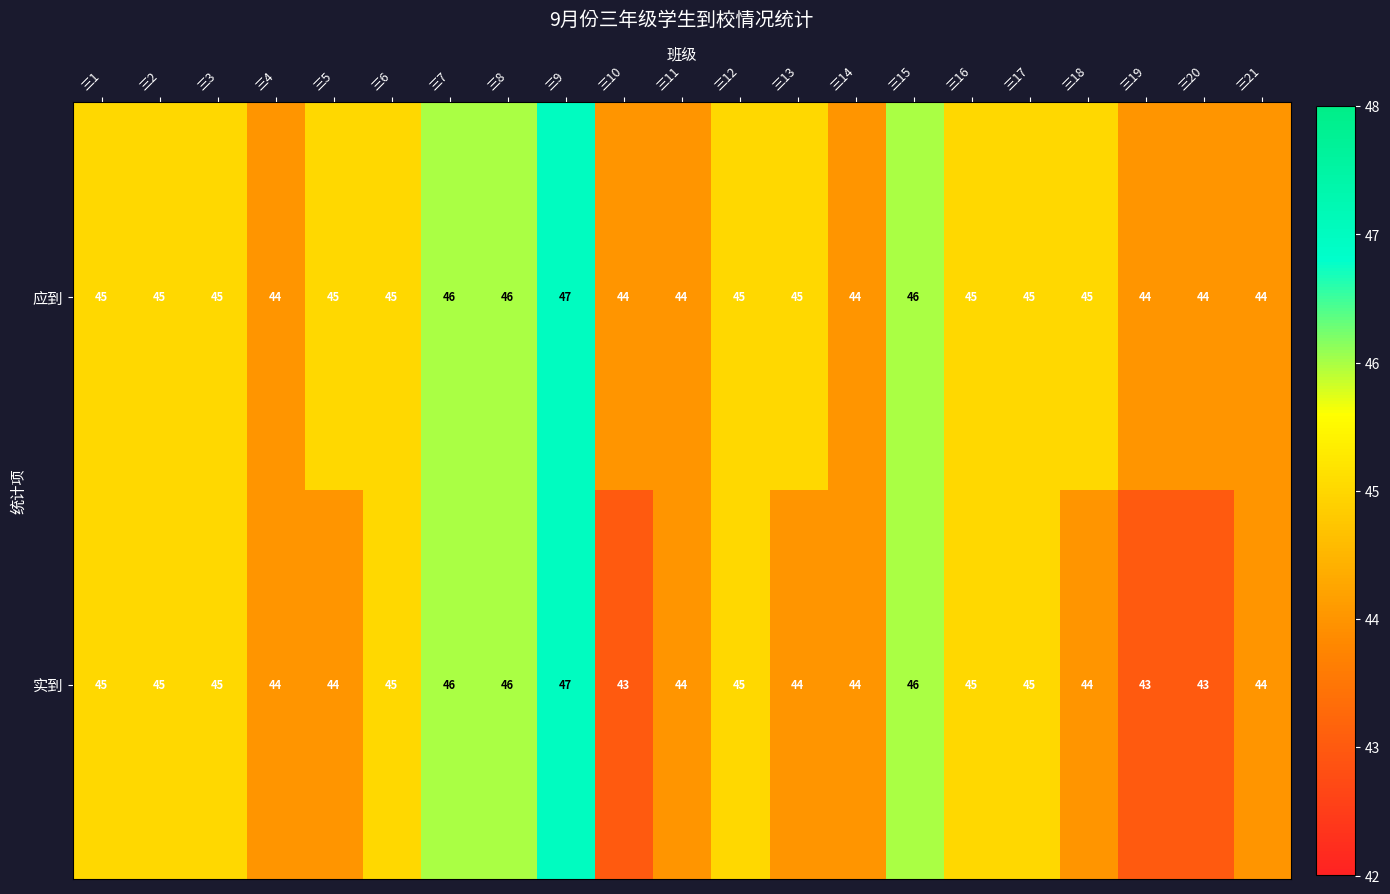

The 实到 series shows 77 at 三5. True or false?

False